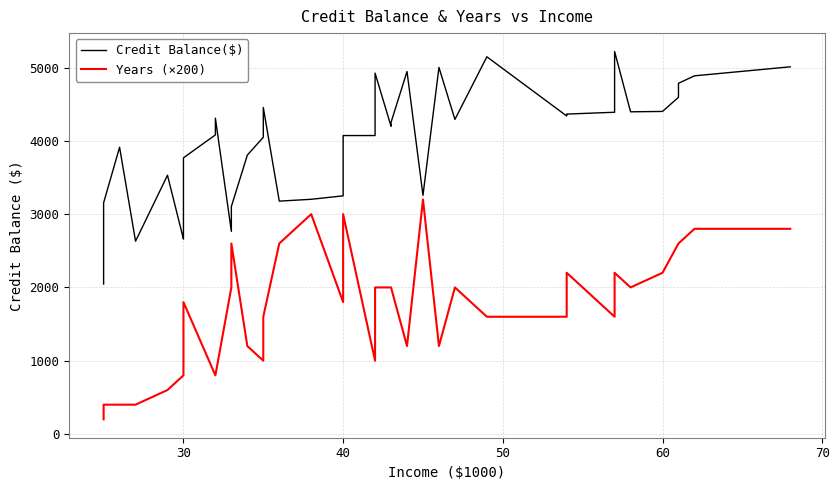

What is the value of the Years (×200) point at the 40th from the left?

2800